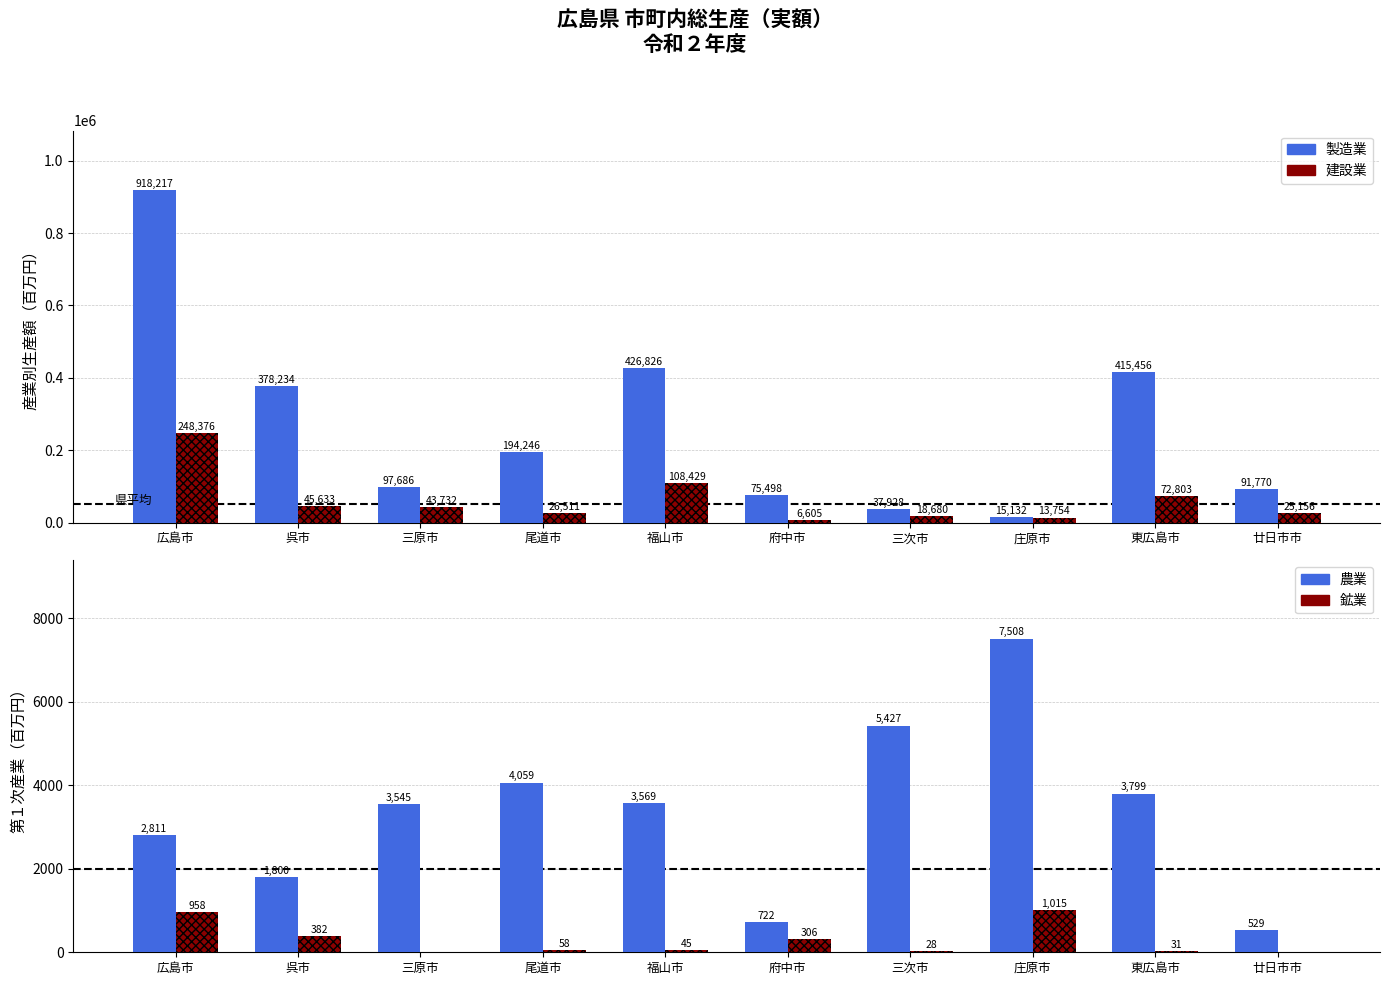

What is the highest value of the 製造業 series?

918217